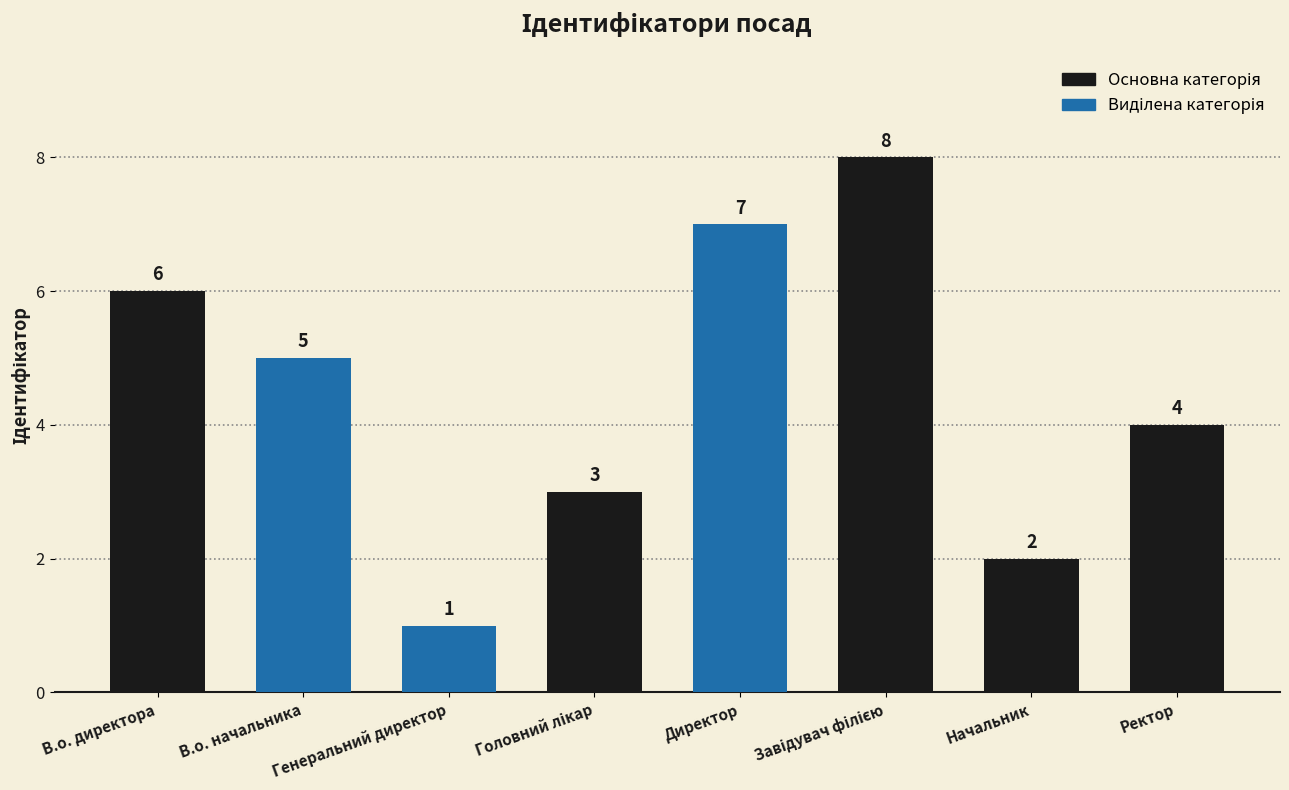

The value at В.о. директора is 6. True or false?

True